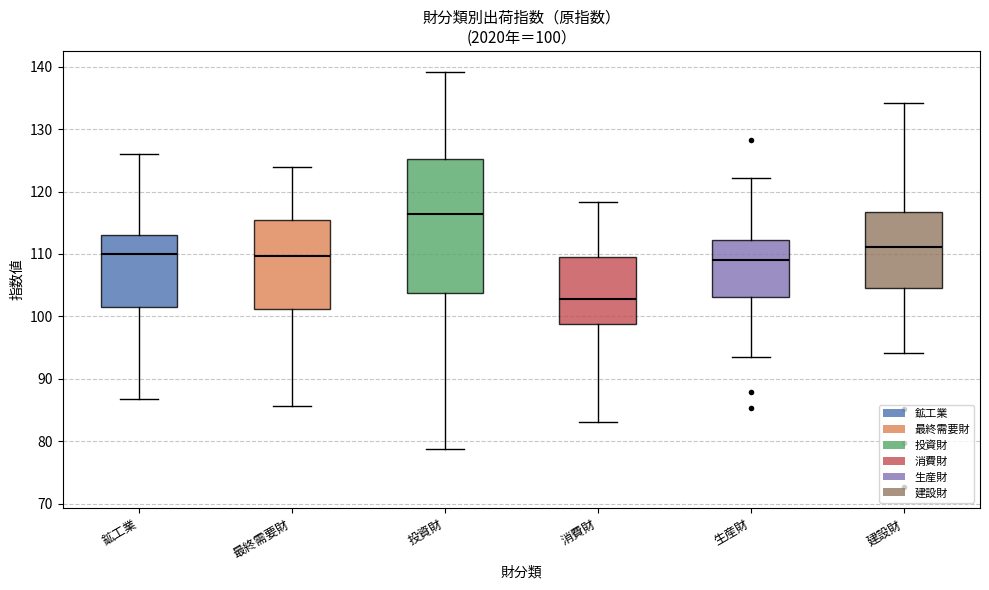

Comparing the boxes themselves (not the whiskers), which one is the tallest?

投資財